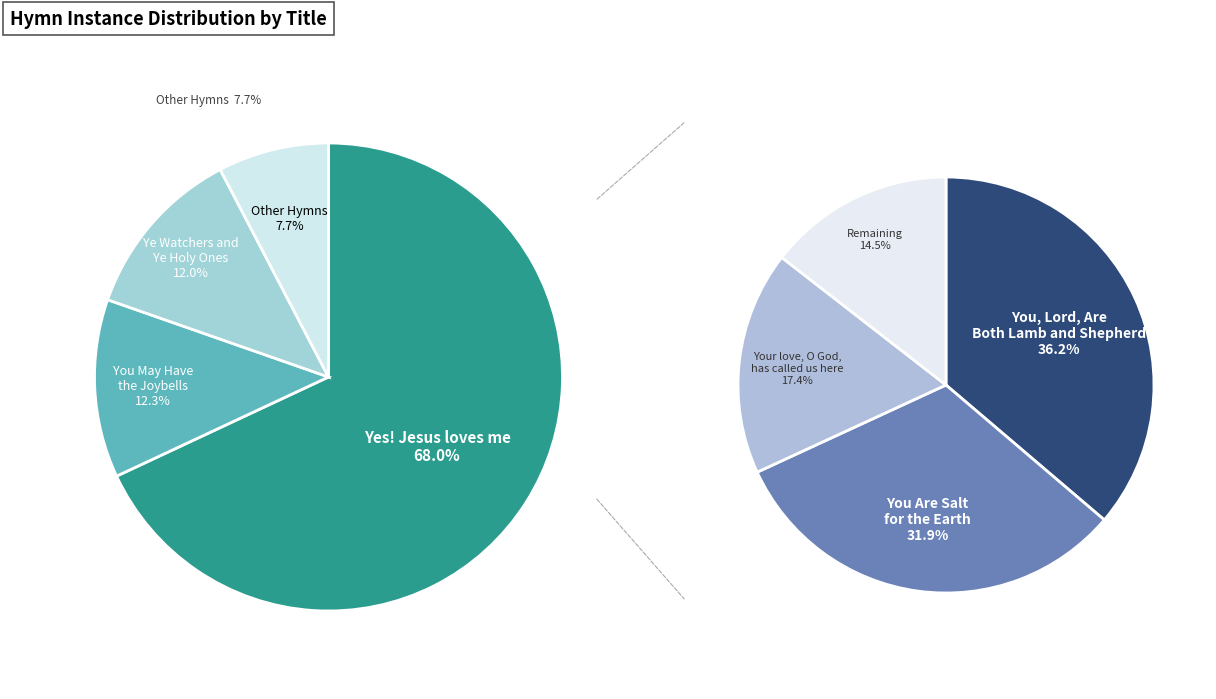

What portion of the pie excludes You Are God's Work of Art?

99.8%